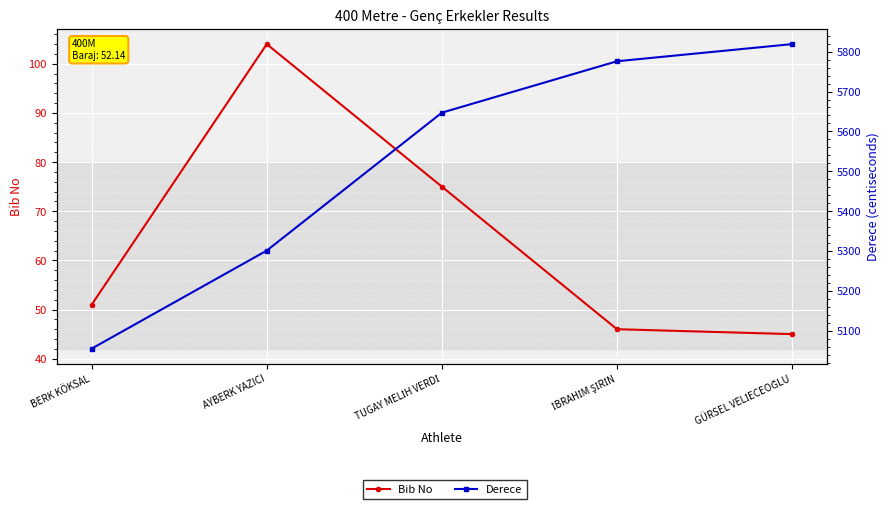

What is the label of the 5th point from the left?

GÜRSEL VELİECEOĞLU